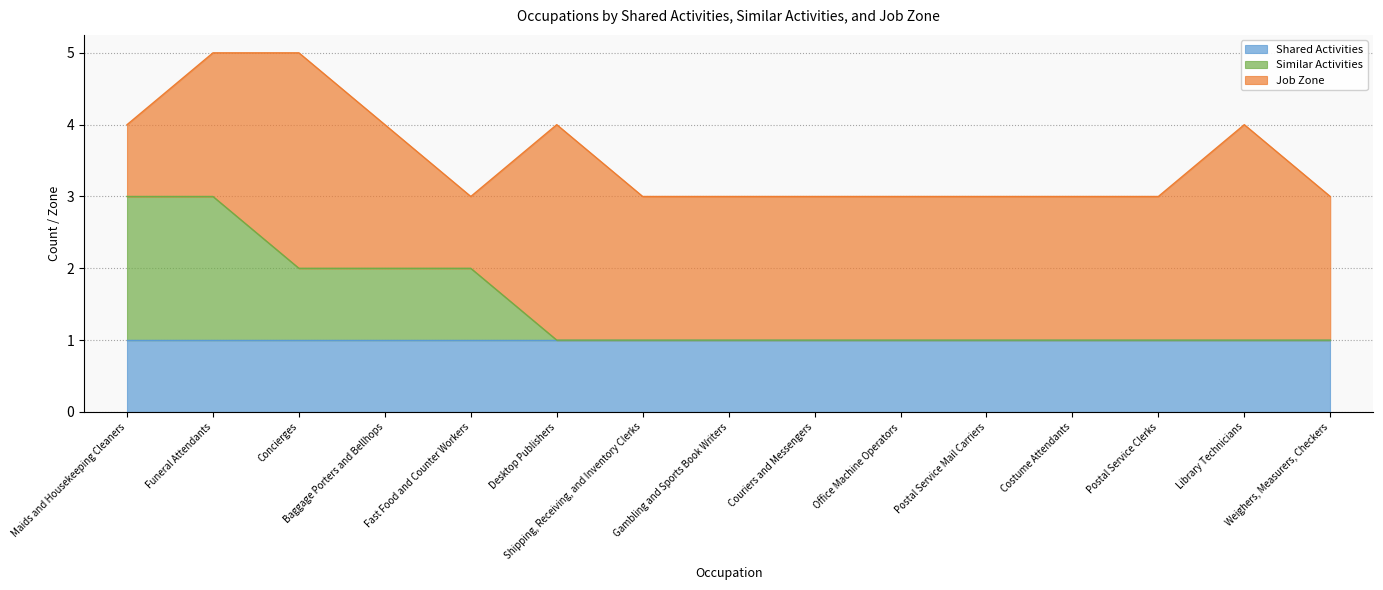

What is the lowest value of the Shared Activities series?

1